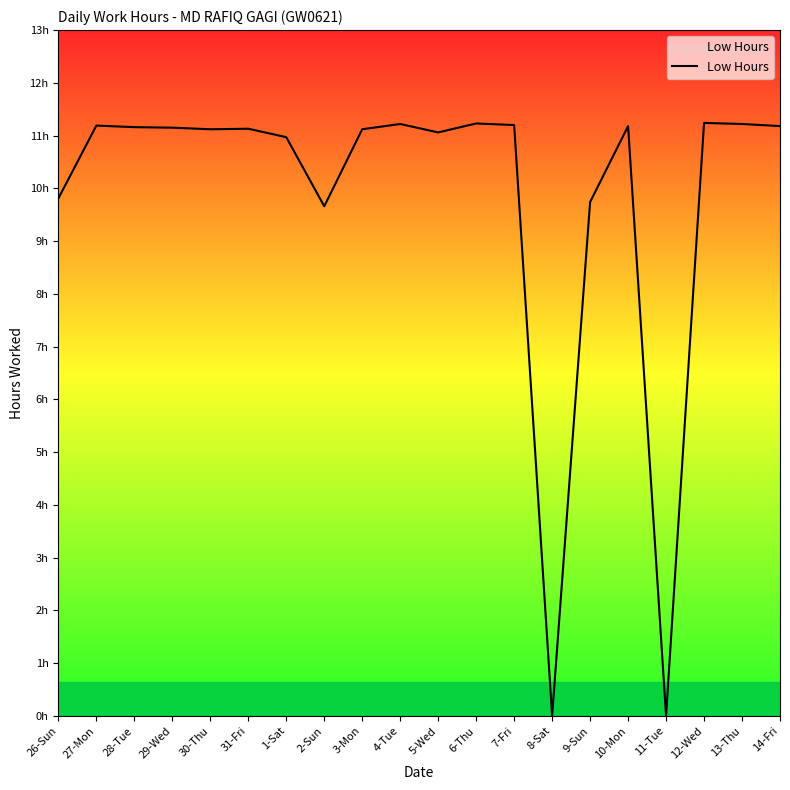

The value at 3-Mon is 11.1. True or false?

True